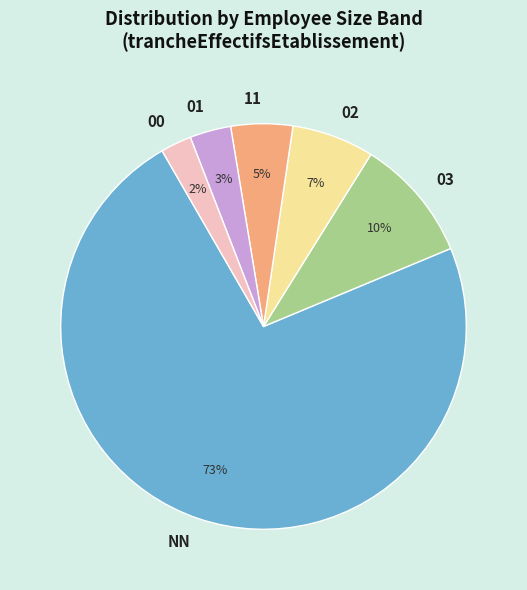

Between NN and 03, which is larger?

NN